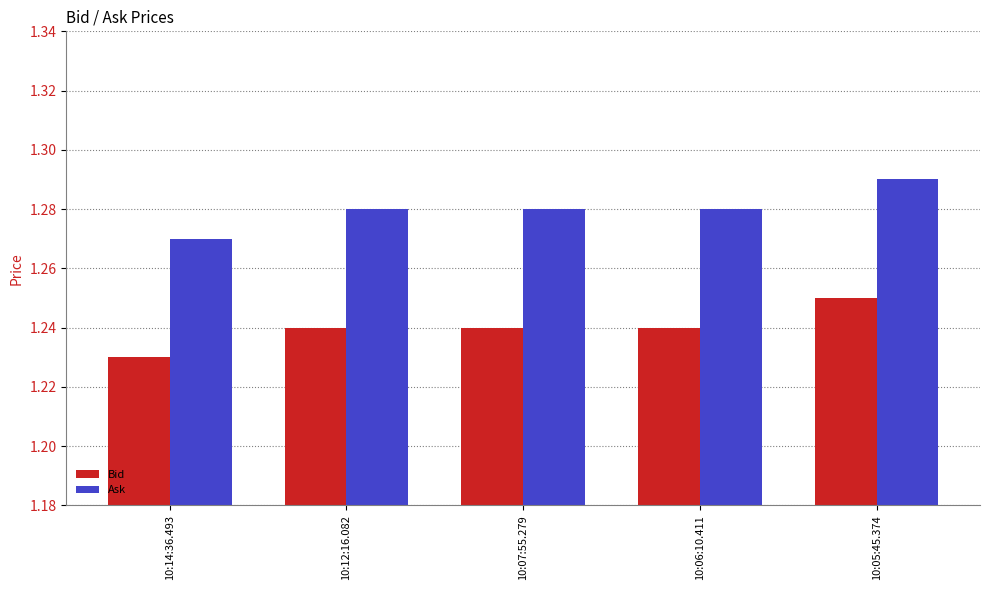

How many bars are there in total?

10